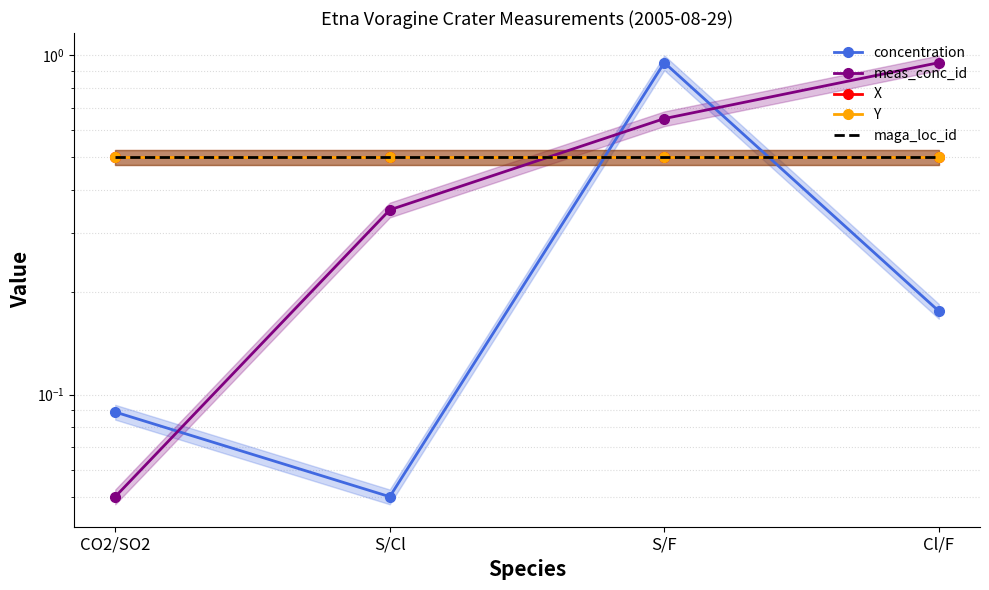

At which label does meas_conc_id reach its peak?

Cl/F